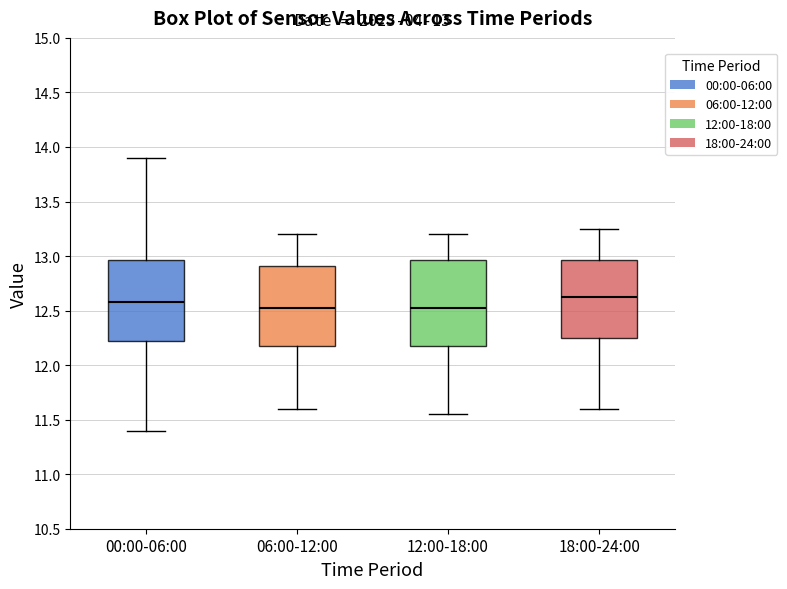

Which box's median line is the highest?

18:00-24:00